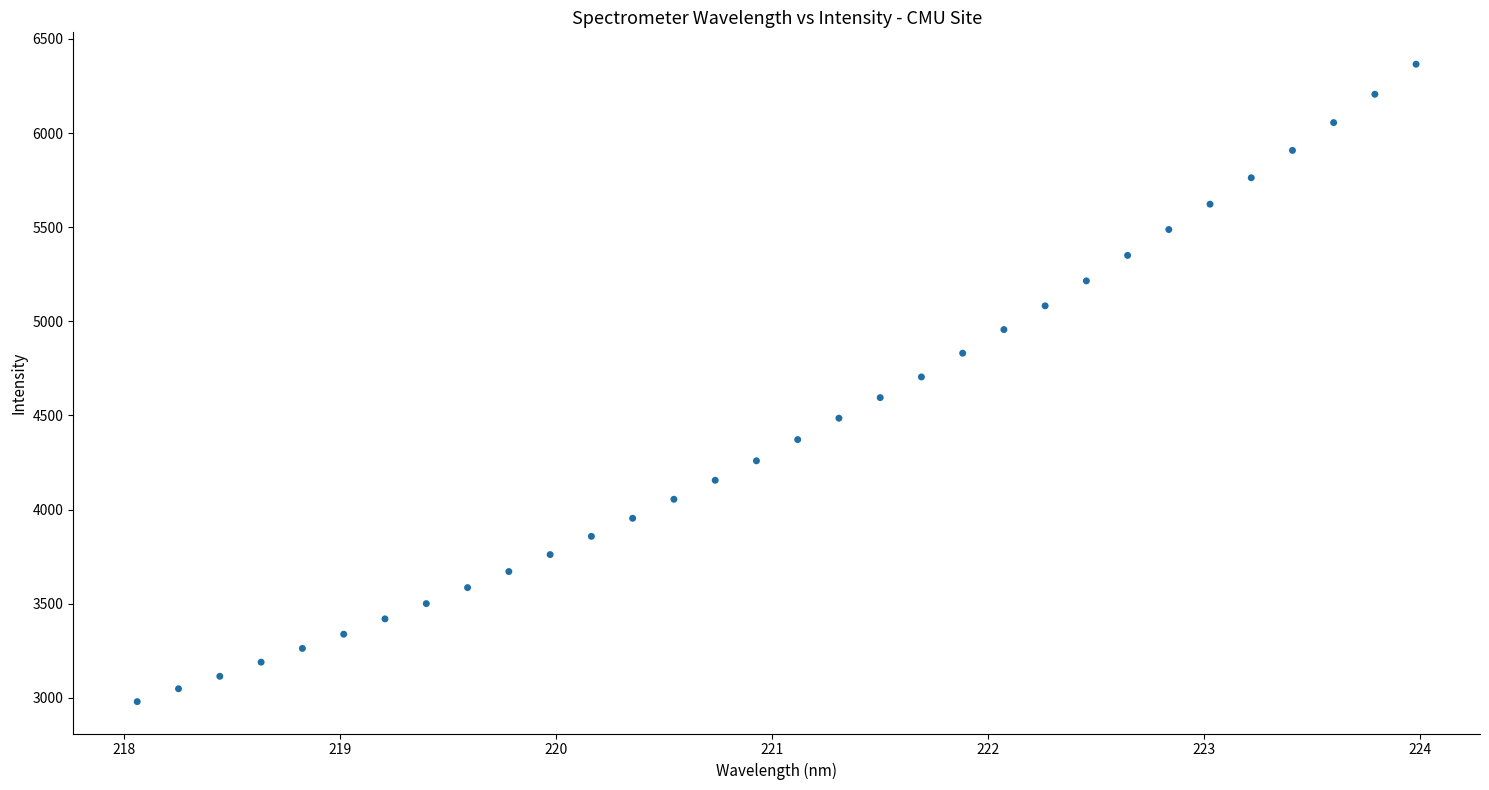

What is the range of X values (max minus min)?

5.9